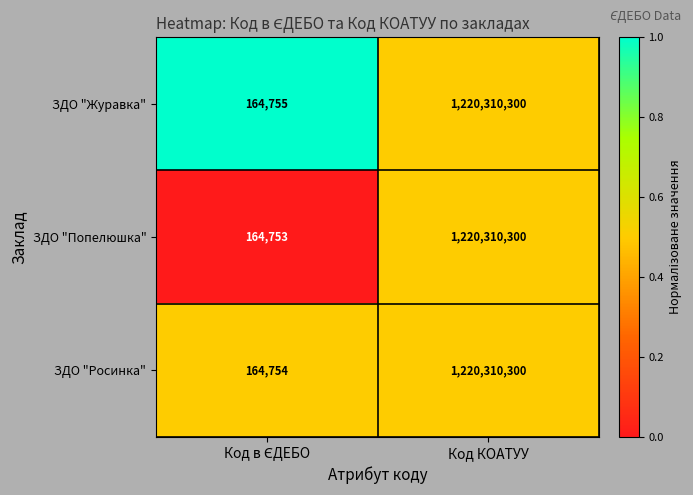

Which category has the highest value in the ЗДО "Попелюшка" series?

Код КОАТУУ